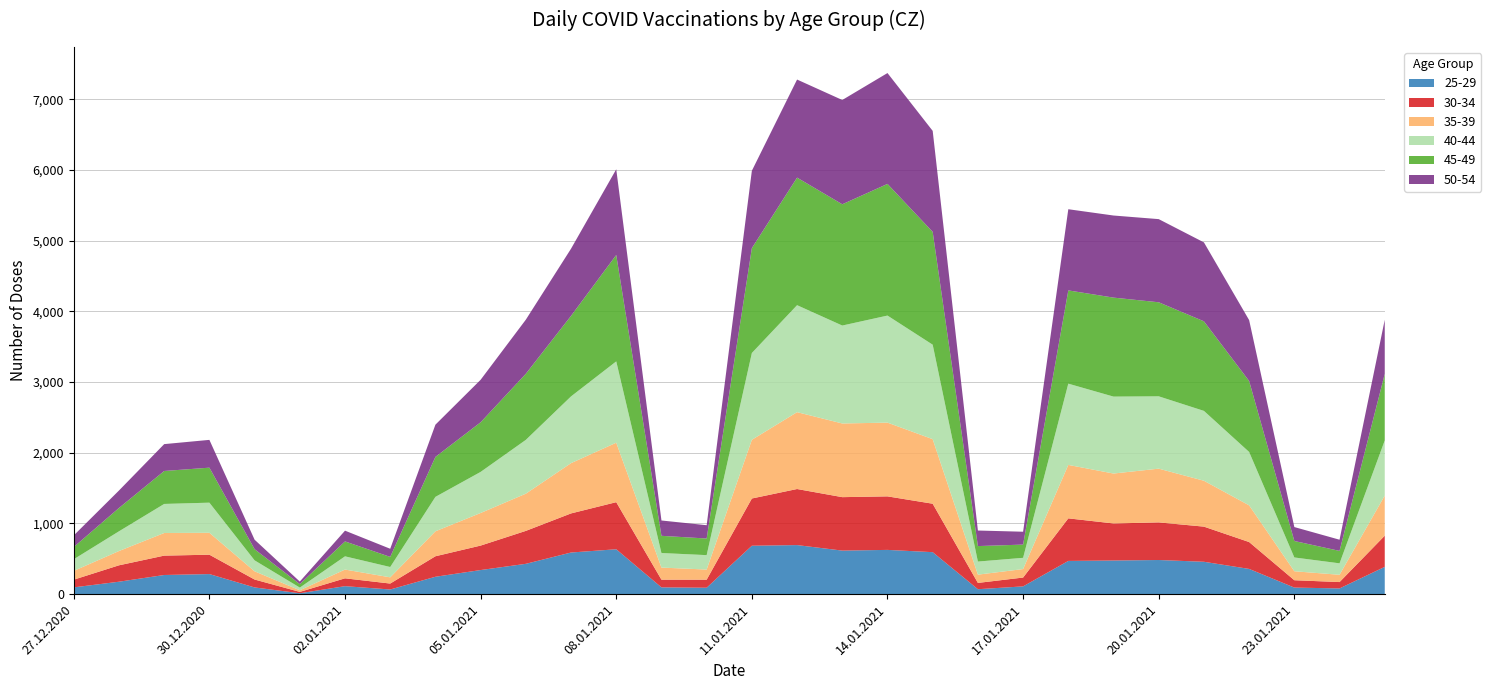

Reading right to left, extract all data points from this chart.

25-29: 386	81	93	357	458	483	476	470	110	70	594	626	616	694	685	91	96	635	589	429	341	246	66	113	13	95	284	271	176	96
30-34: 441	90	104	380	497	532	524	602	125	89	685	757	756	793	668	114	109	666	553	466	346	290	84	111	19	112	274	274	232	109
35-39: 567	103	127	519	649	760	706	756	120	117	913	1043	1042	1087	830	143	171	841	711	526	461	353	88	124	23	116	310	320	202	124
40-44: 780	162	195	755	988	1023	1088	1149	159	185	1336	1514	1385	1513	1228	204	206	1150	944	761	581	487	146	187	38	155	426	411	279	165
45-49: 941	176	233	1004	1267	1330	1400	1319	187	219	1596	1862	1715	1804	1483	235	243	1505	1139	935	702	565	143	211	49	158	495	466	330	173
50-54: 766	158	197	861	1116	1176	1161	1148	182	220	1428	1568	1475	1387	1094	188	217	1212	950	765	601	456	115	152	36	134	393	380	247	164